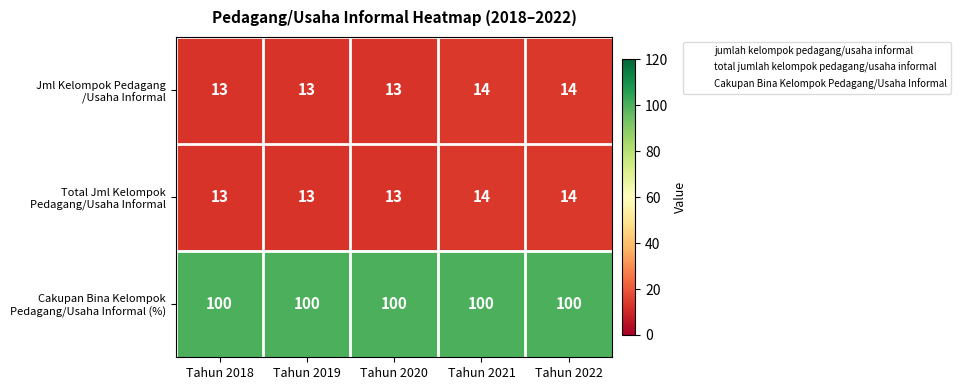

What is the greatest value displayed?

100